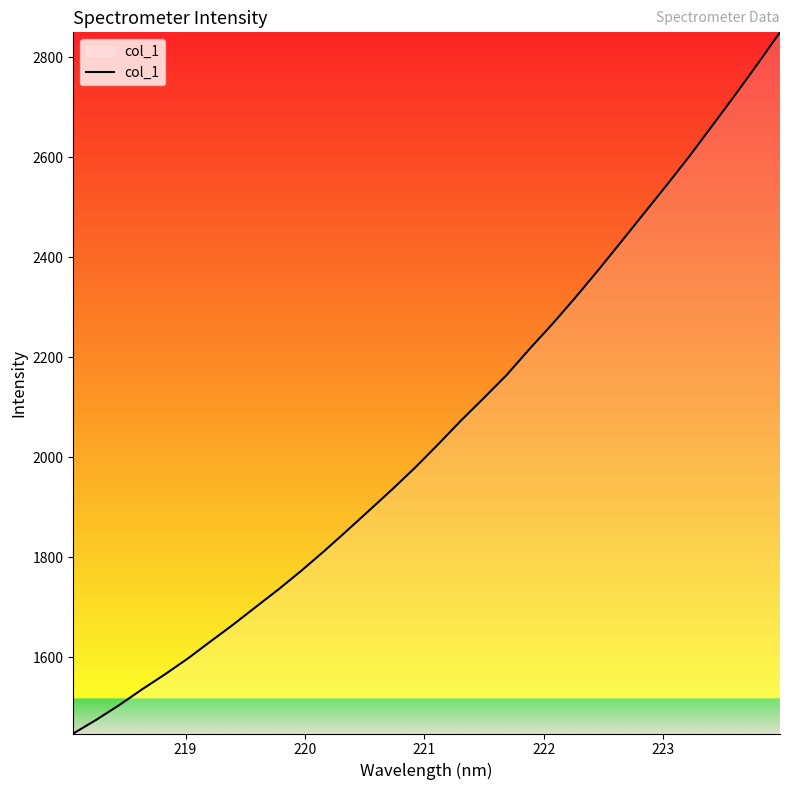

What is the difference between the maximum and minimum values?

1402.0